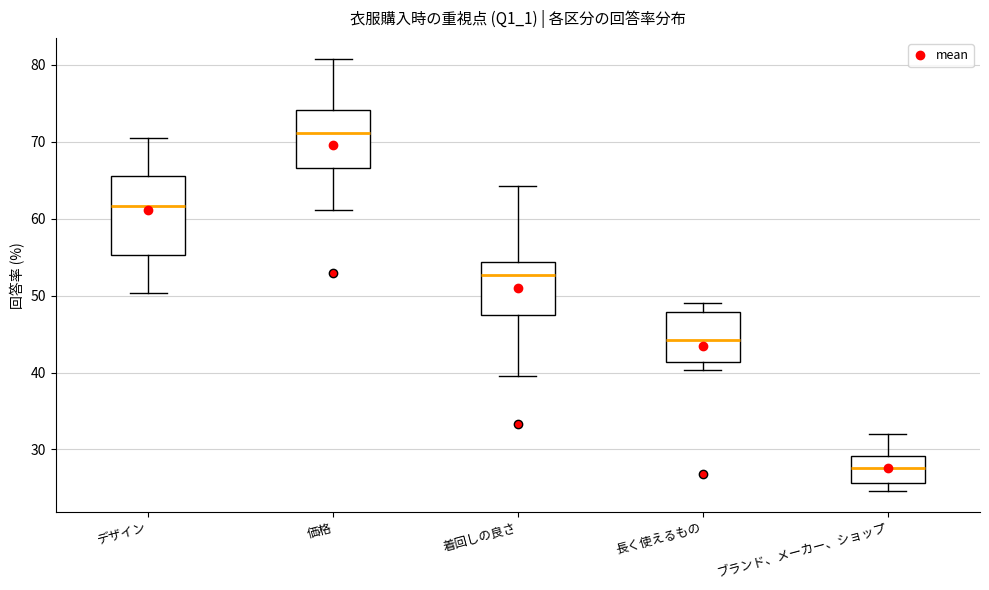

Reading left to right, read every box against the y-axis: the position of its median line, the range the box covers, and the ends of its whiskers. The values are not printed on the chart, so give them approximately, as read against the axis.

デザイン: median 62, box 55 to 65, whiskers 50 to 71
価格: median 71, box 67 to 74, whiskers 61 to 81
着回しの良さ: median 53, box 48 to 54, whiskers 40 to 64
長く使えるもの: median 44, box 41 to 48, whiskers 40 to 49
ブランド、メーカー、ショップ: median 28, box 26 to 29, whiskers 25 to 32